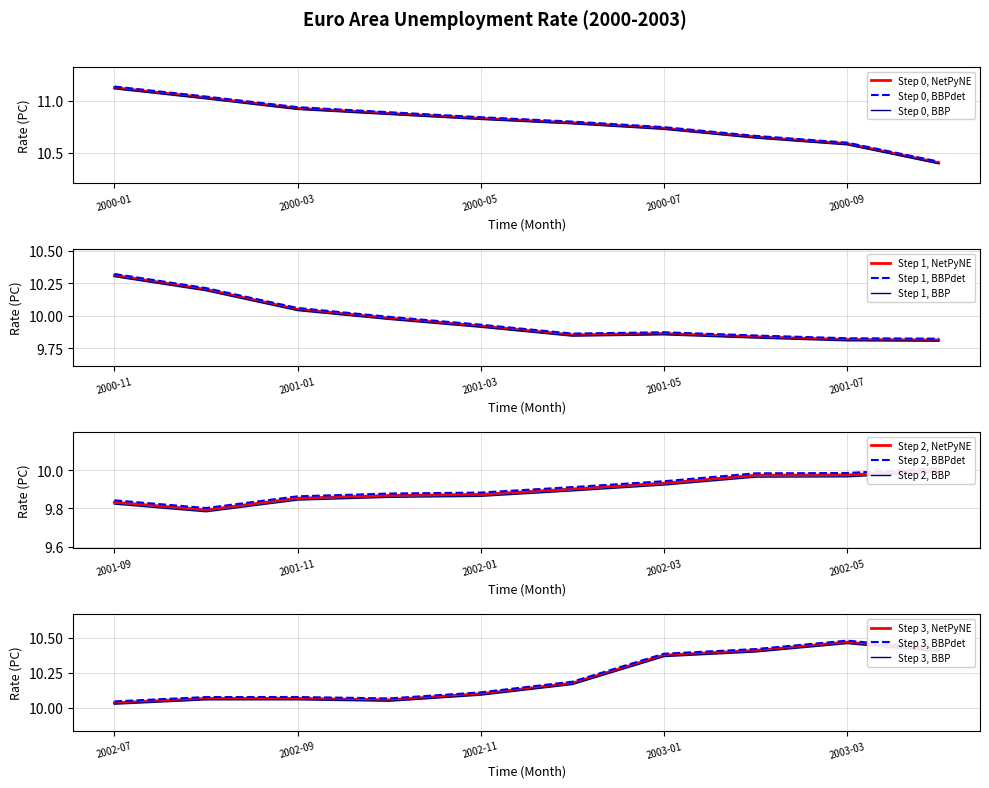

At which label is the value closest to 10?

2002-06